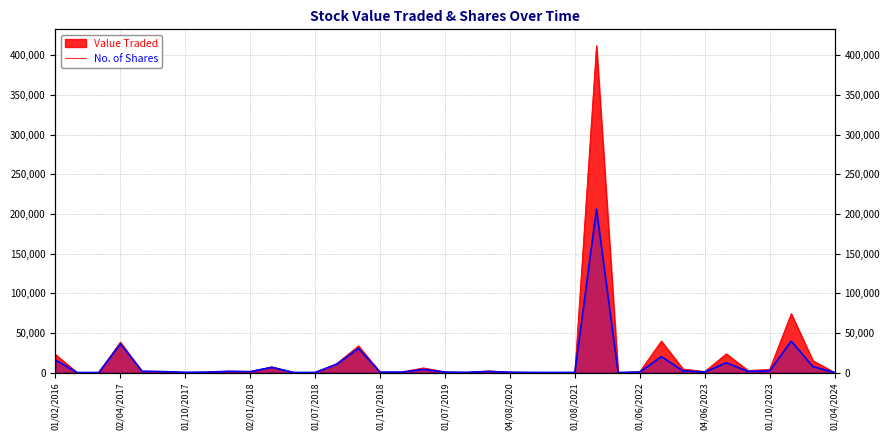

True or false: No. of Shares has more than 1 points higher than both neighbors.

True